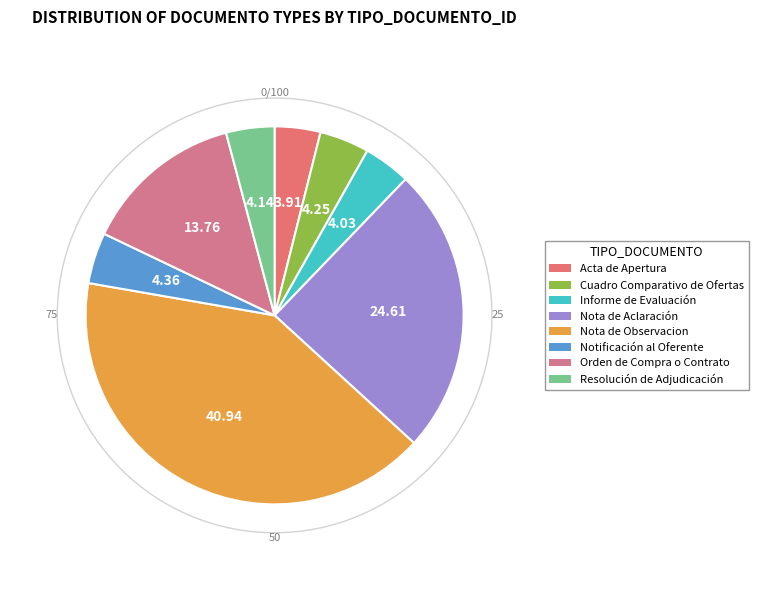

What is the smallest slice in the pie chart?

Acta de Apertura